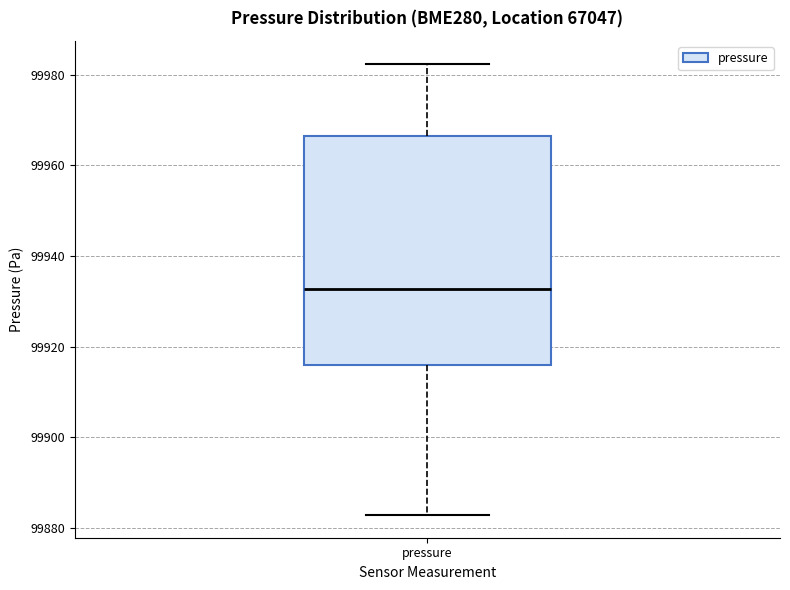

Where does the upper whisker of the box for pressure end on the y-axis? The values are not printed on the chart, so give them approximately, as read against the axis.

99982